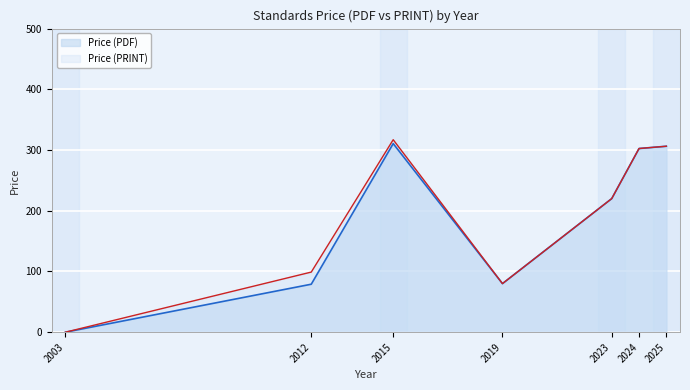

What is the spread (max minus min) of values at 2015?

6.4